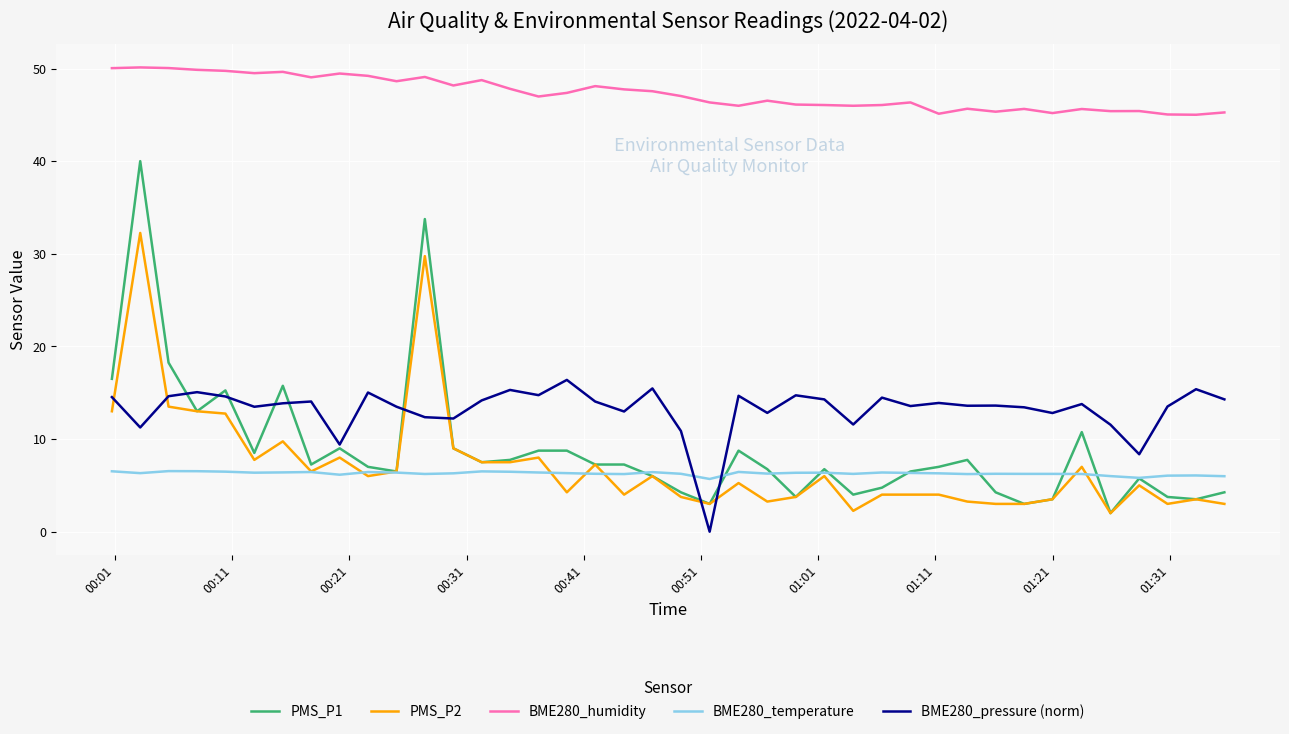

Rank the series by their maximum value, from highest to lowest.

BME280_humidity, PMS_P1, PMS_P2, BME280_pressure (norm), BME280_temperature